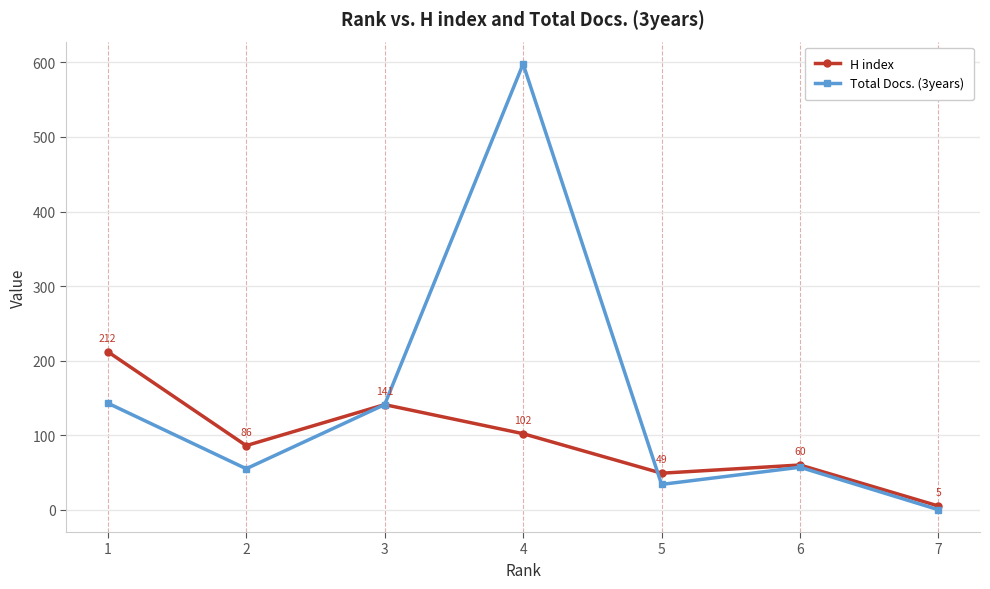

After their last crossing, which series has the higher values: H index or Total Docs. (3years)?

H index